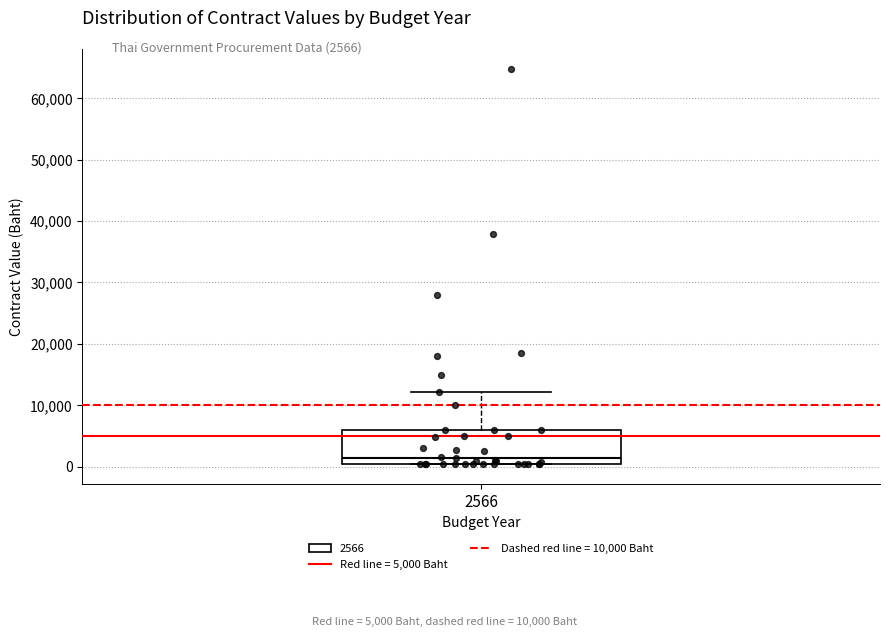

Read this box plot against the y-axis: the position of the median line, the range covered by the box, and the ends of both whiskers. The values are not printed on the chart, so give them approximately, as read against the axis.

median 1000, box 0 to 6000, whiskers 0 to 12000